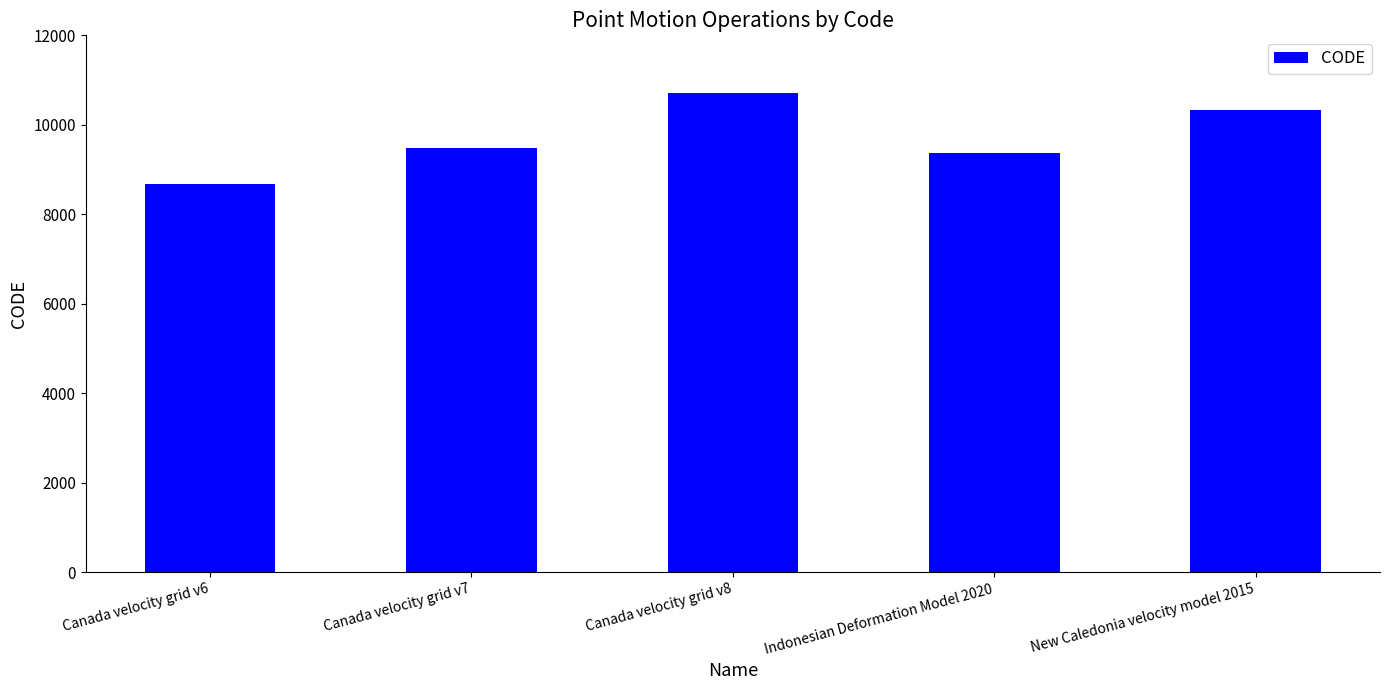

What is the sum of all values?

48564